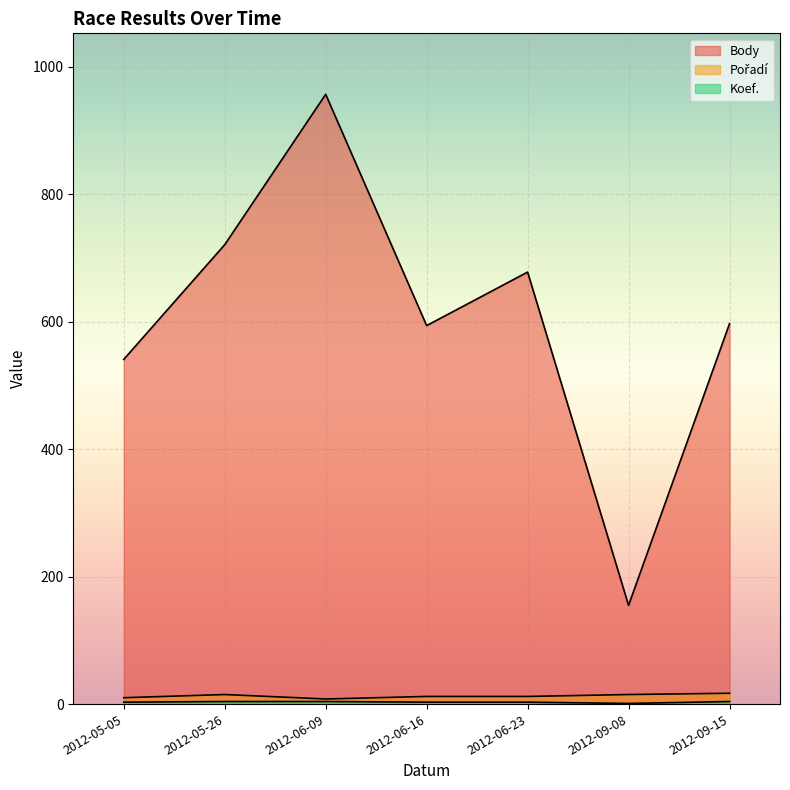

The Pořadí series shows 4 at 2012-09-15. True or false?

False